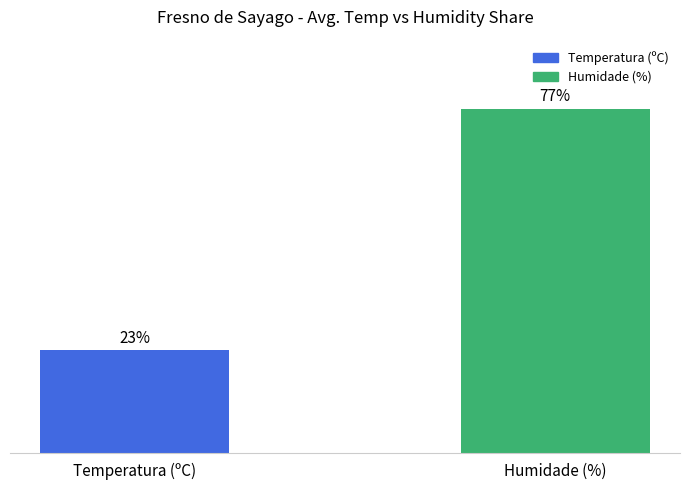

What is the label of the 1st bar from the left?

Temperatura (ºC)